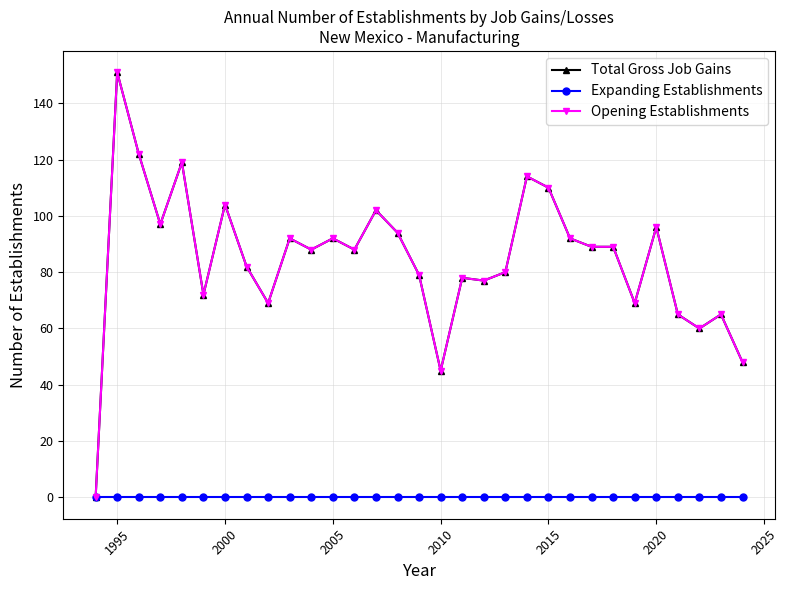

How many lines are shown in the chart?

3